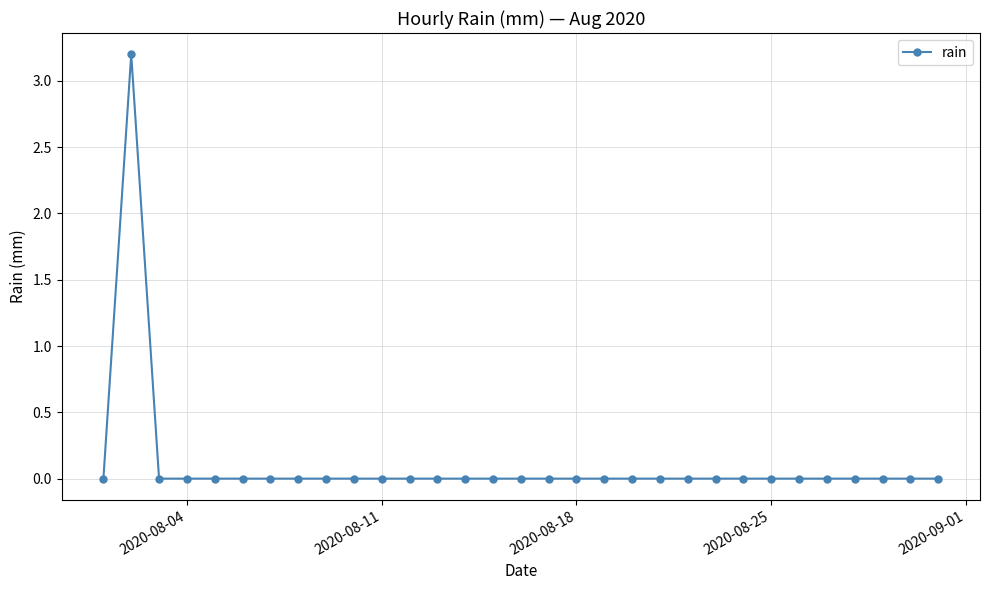

What is the difference between the maximum and minimum values?

3.2